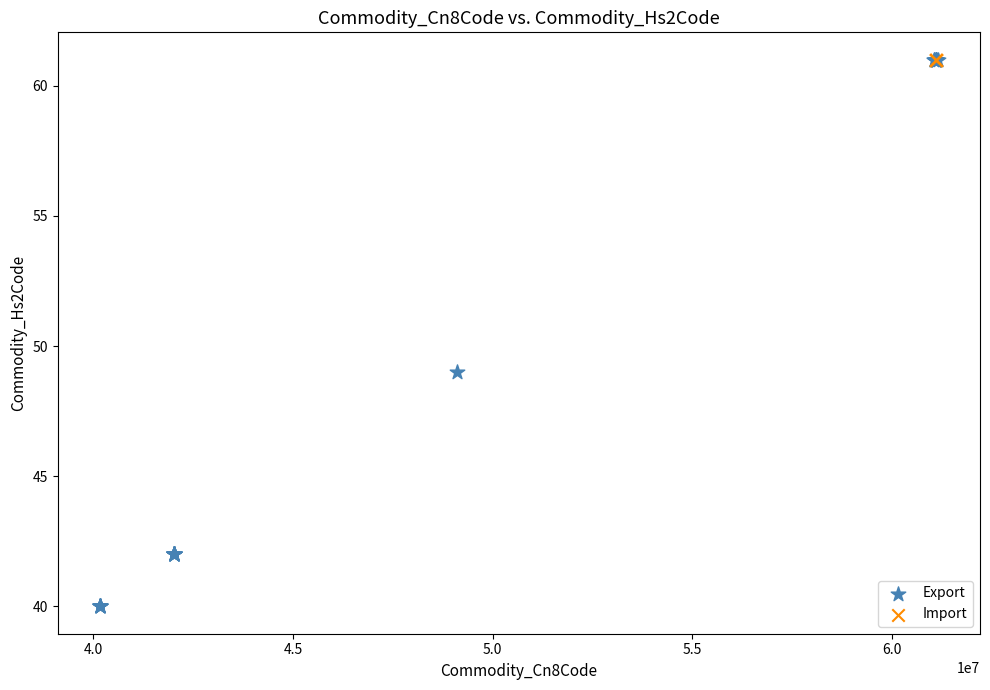

Which series contains the lowest Y value?

Export